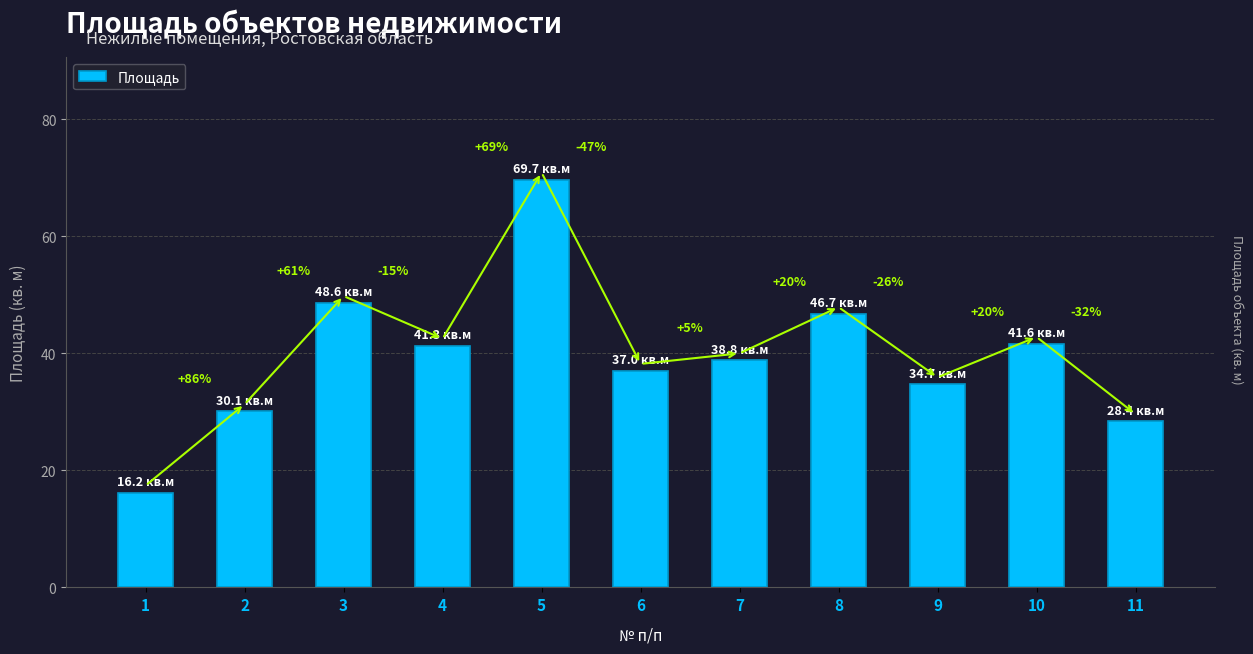

Are the bars horizontal?

No